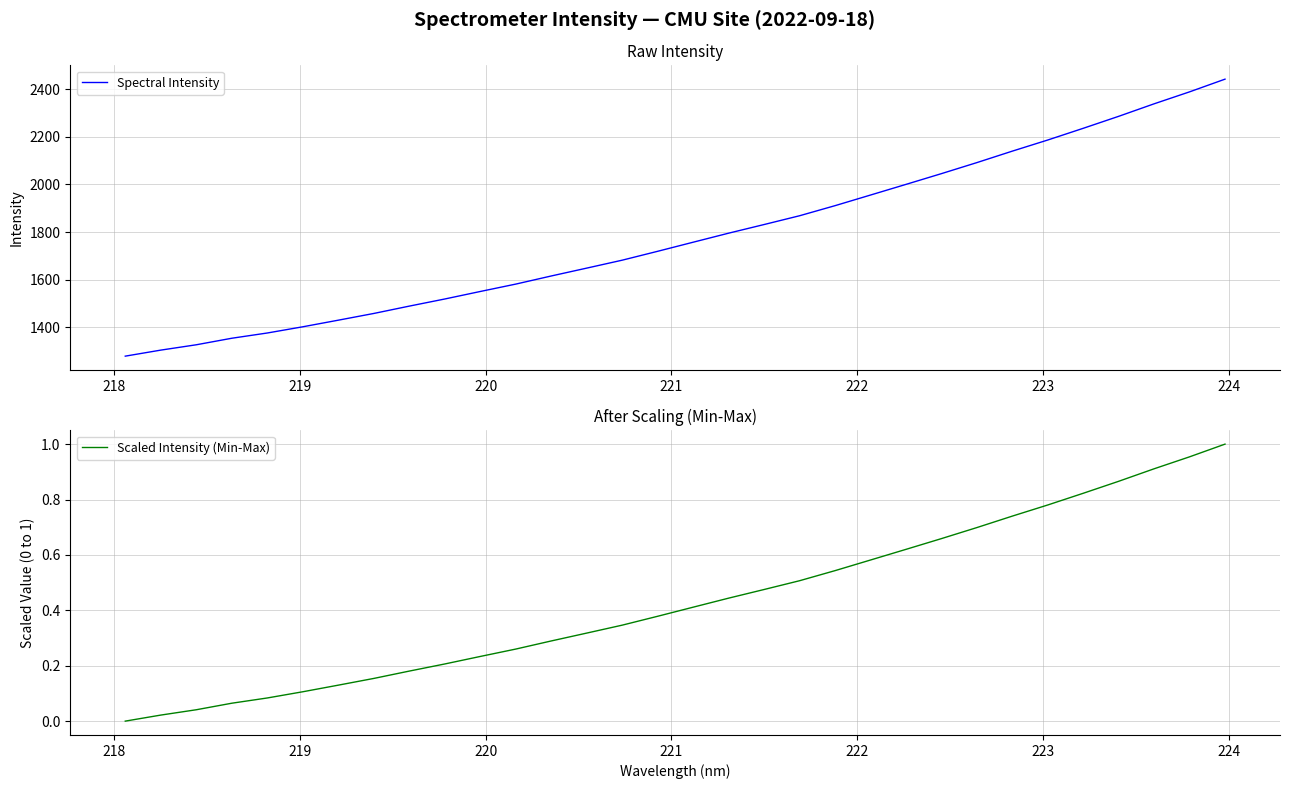

Which series has the largest range (max minus min)?

Spectral Intensity